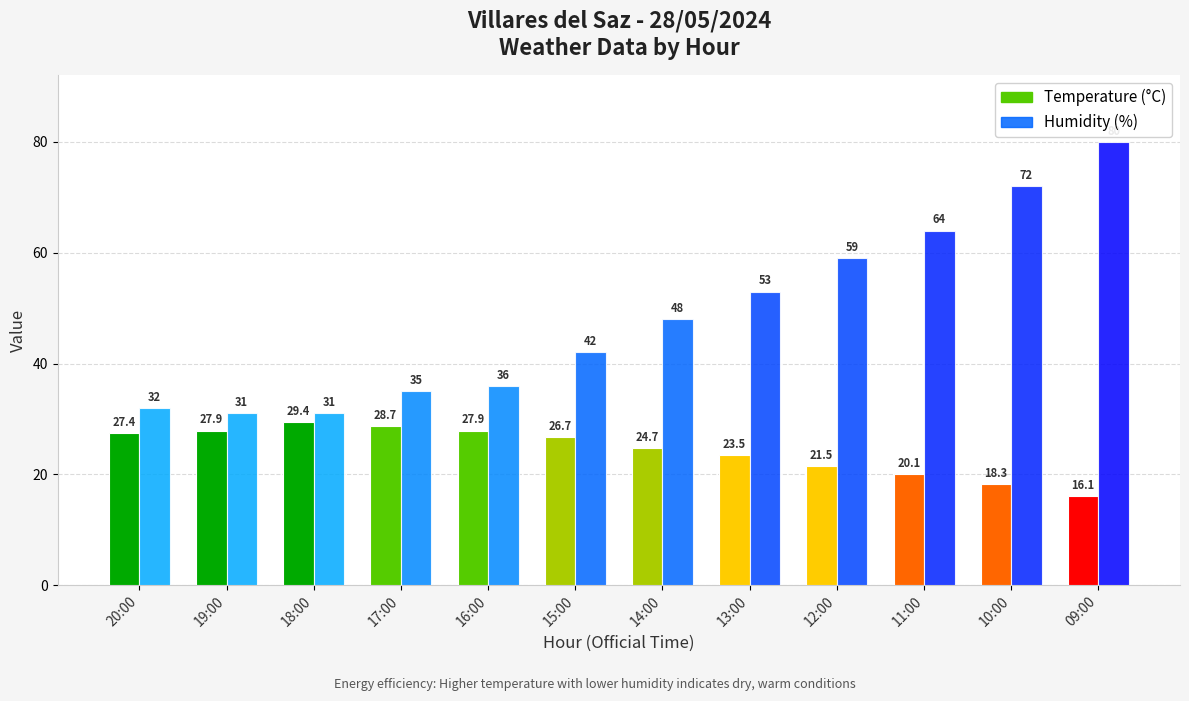

At which category is the sum across all series the highest?

09:00